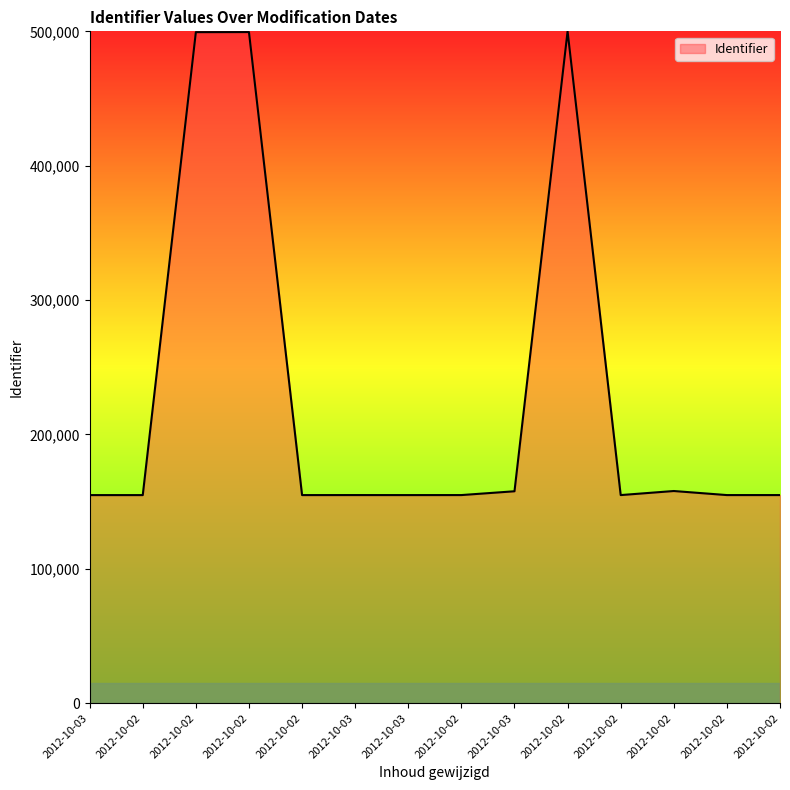

How many points are lower than both their immediate neighbors (excluding endpoints)?

4